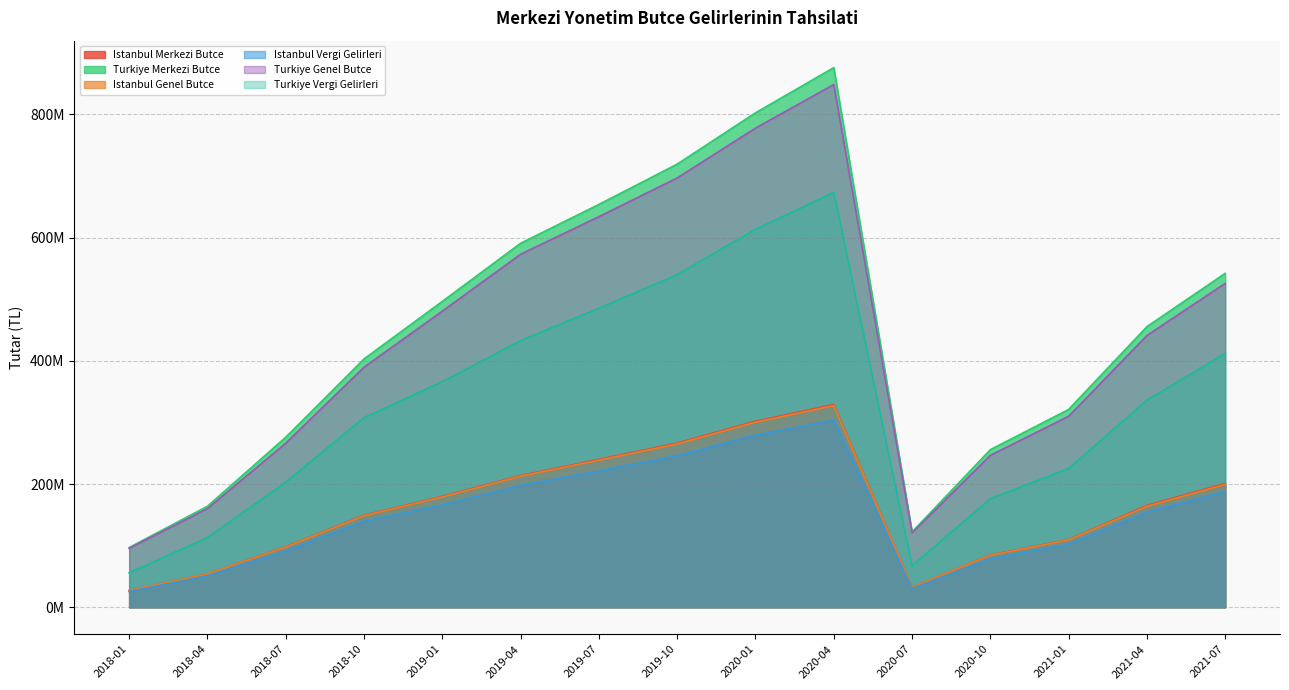

What is the value of the Turkiye Vergi Gelirleri point at the 8th from the left?

539878652